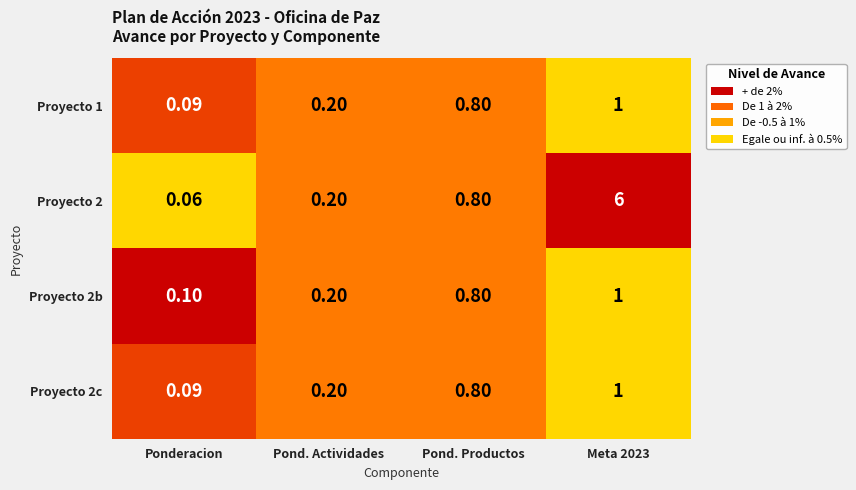

Is the value of Proyecto 2c at Ponderacion greater than the value of Proyecto 1 at Pond. Actividades?

No